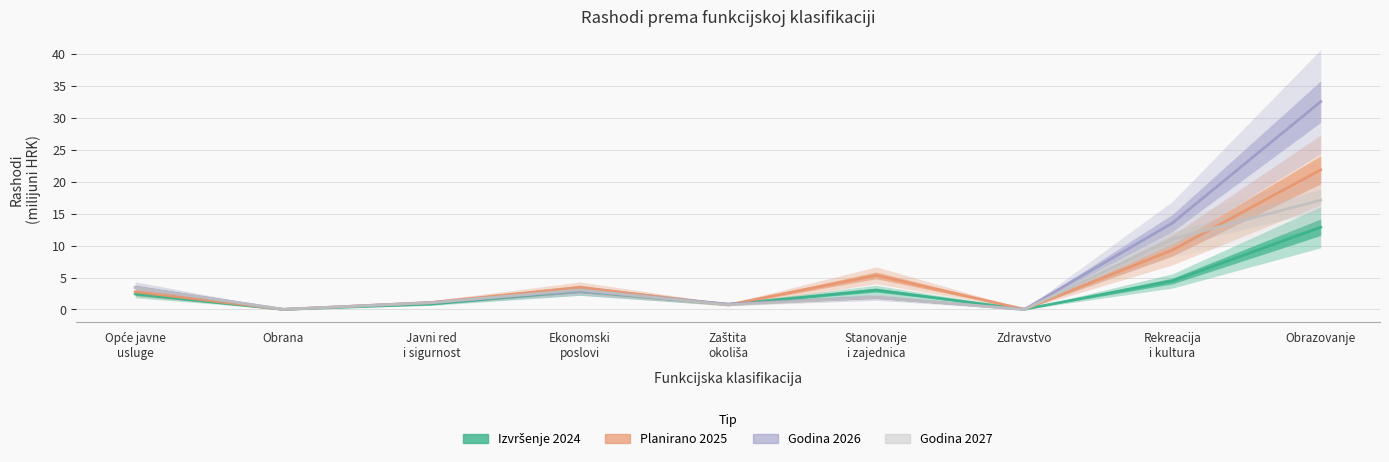

Which series has the widest spread of values?

Godina 2026